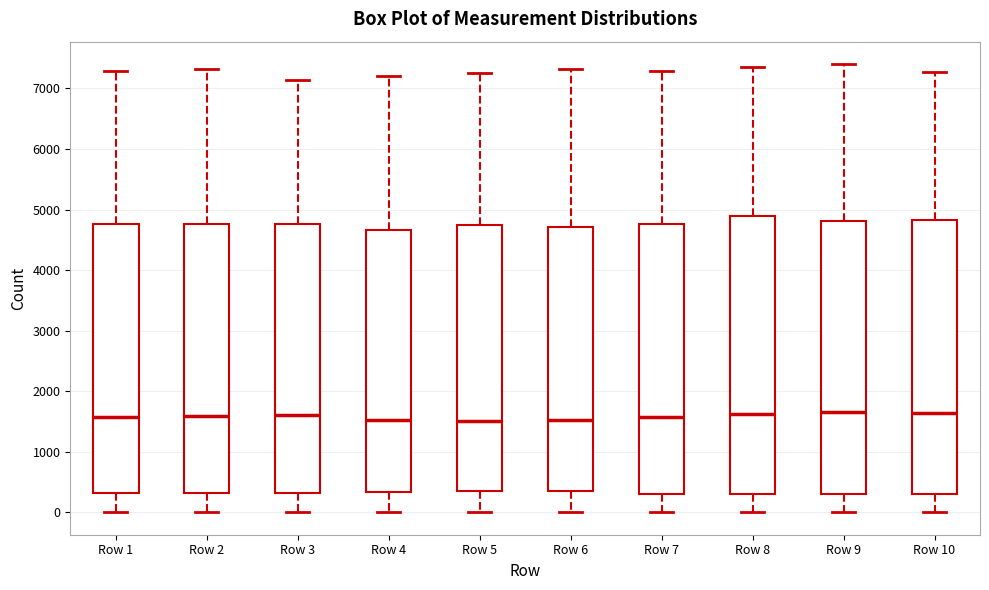

Reading left to right, transcribe this box plot: for each box, give where its median line is, the range the box spans, and where its two whiskers end, as read against the y-axis. The values are not printed on the chart, so give them approximately, as read against the axis.

Row 1: median 1600, box 300 to 4800, whiskers 0 to 7300
Row 2: median 1600, box 300 to 4800, whiskers 0 to 7300
Row 3: median 1600, box 300 to 4800, whiskers 0 to 7100
Row 4: median 1500, box 300 to 4700, whiskers 0 to 7200
Row 5: median 1500, box 300 to 4700, whiskers 0 to 7300
Row 6: median 1500, box 300 to 4700, whiskers 0 to 7300
Row 7: median 1600, box 300 to 4800, whiskers 0 to 7300
Row 8: median 1600, box 300 to 4900, whiskers 0 to 7400
Row 9: median 1700, box 300 to 4800, whiskers 0 to 7400
Row 10: median 1600, box 300 to 4800, whiskers 0 to 7300